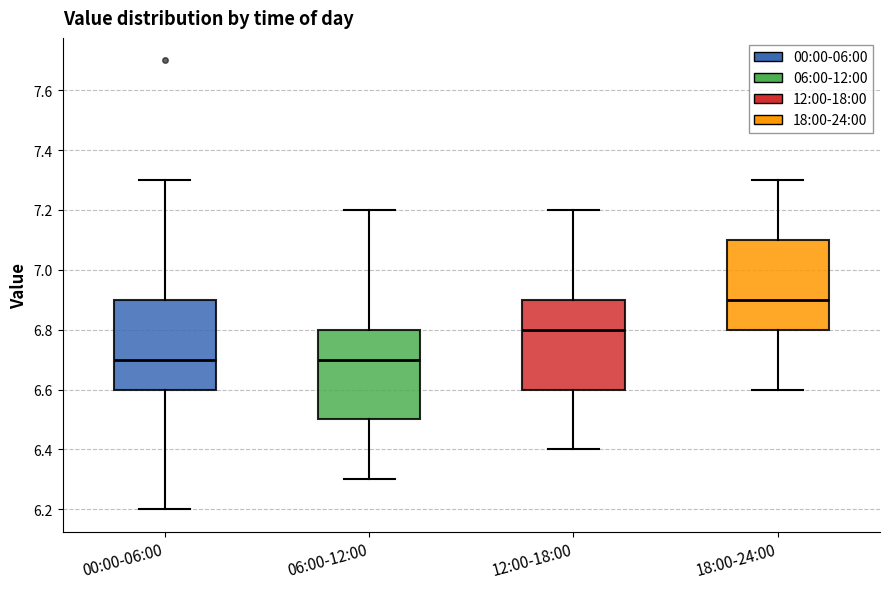

Reading left to right, read every box against the y-axis: the position of its median line, the range the box covers, and the ends of its whiskers. The values are not printed on the chart, so give them approximately, as read against the axis.

00:00-06:00: median 6.7, box 6.6 to 6.9, whiskers 6.2 to 7.3
06:00-12:00: median 6.7, box 6.5 to 6.8, whiskers 6.3 to 7.2
12:00-18:00: median 6.8, box 6.6 to 6.9, whiskers 6.4 to 7.2
18:00-24:00: median 6.9, box 6.8 to 7.1, whiskers 6.6 to 7.3